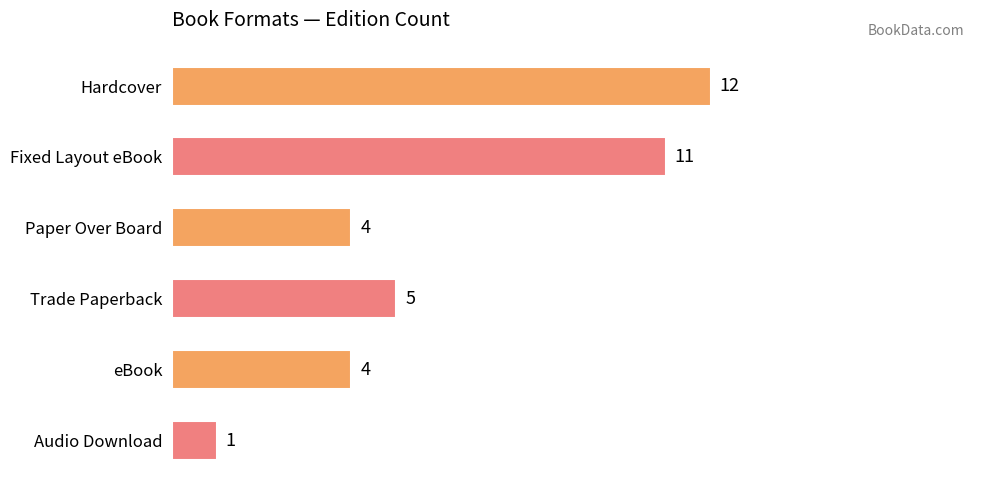

What is the sum of all values?

37